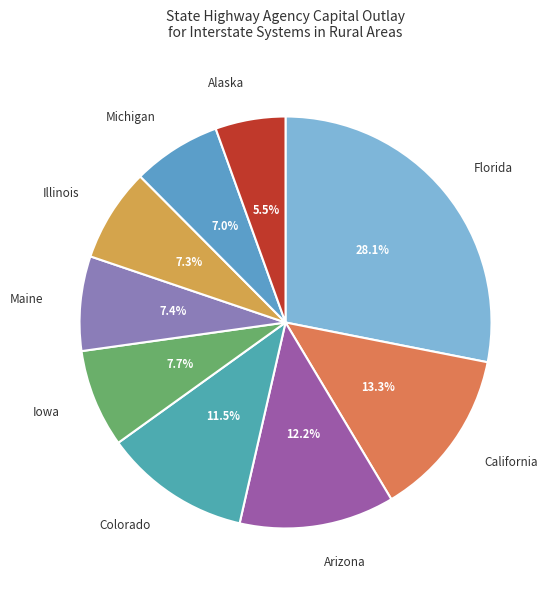

Does any single category account for the majority?

No